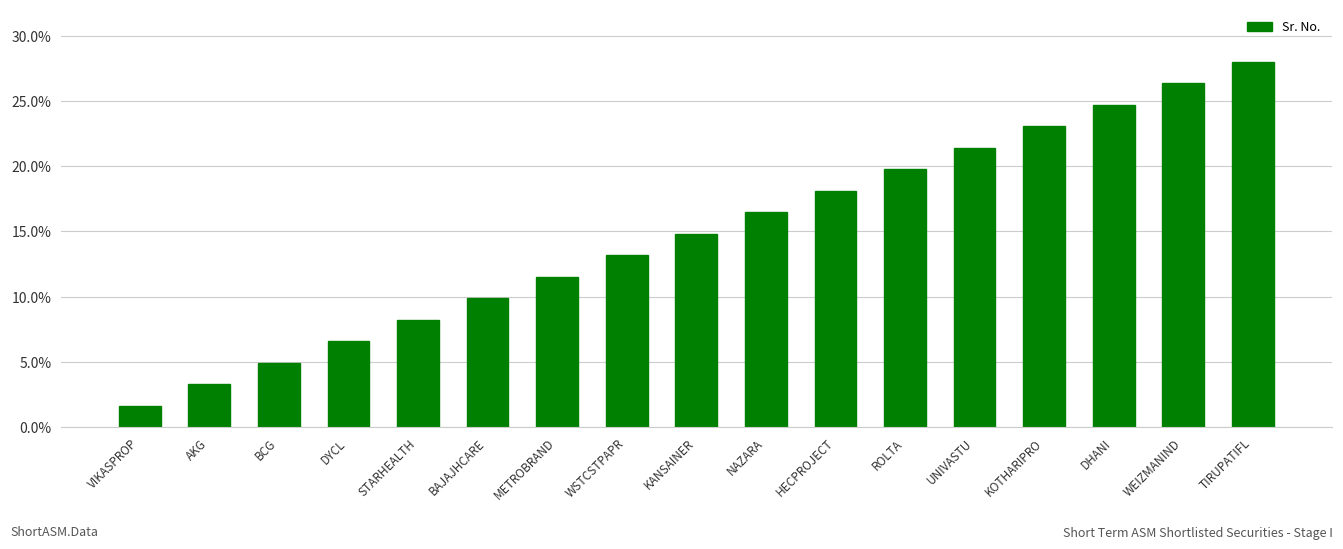

Count the number of data series in this chart.

1